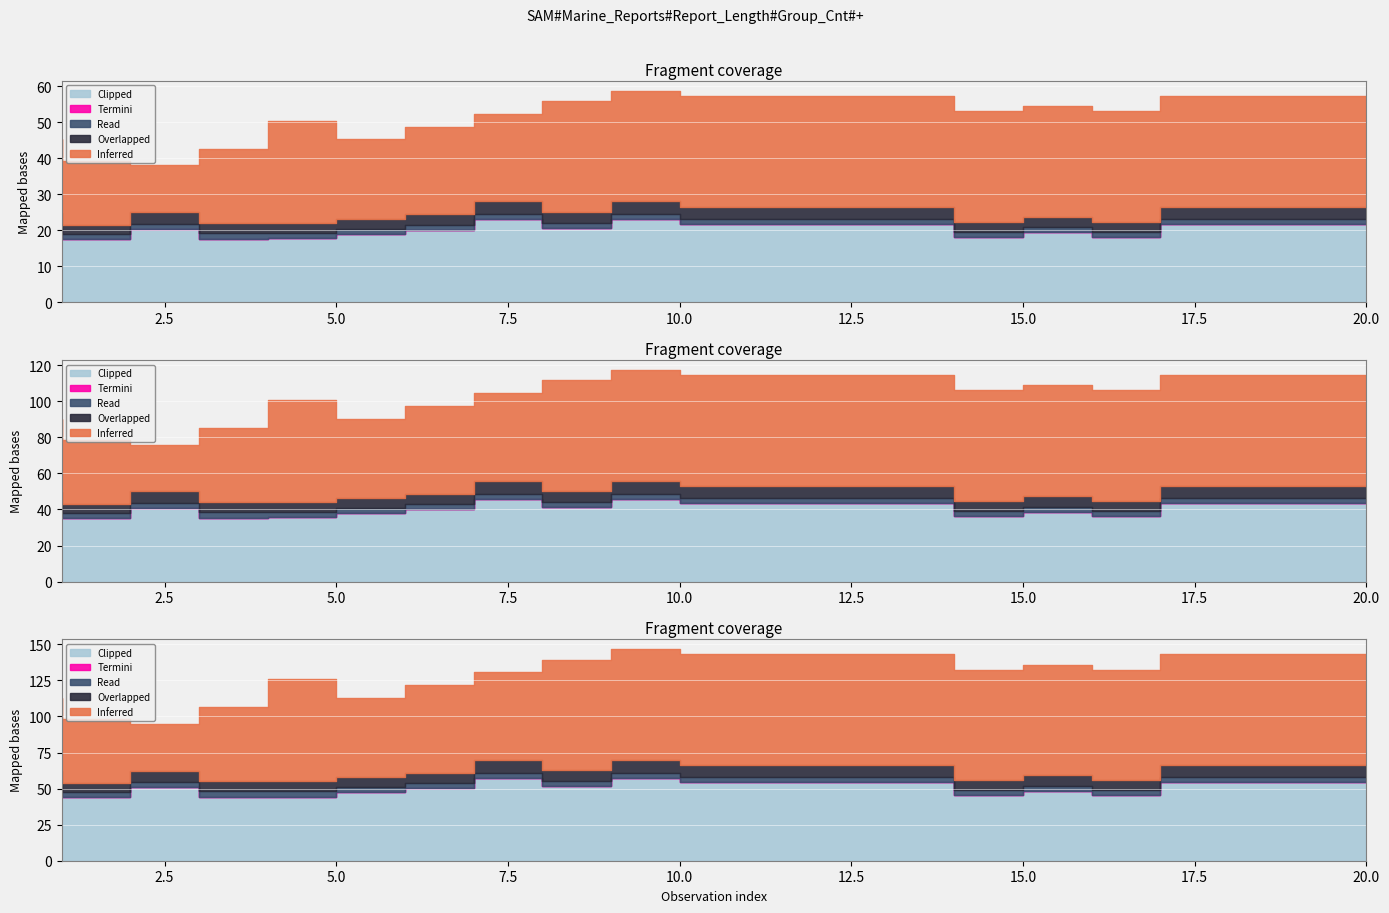

How many lines are shown in the chart?

5